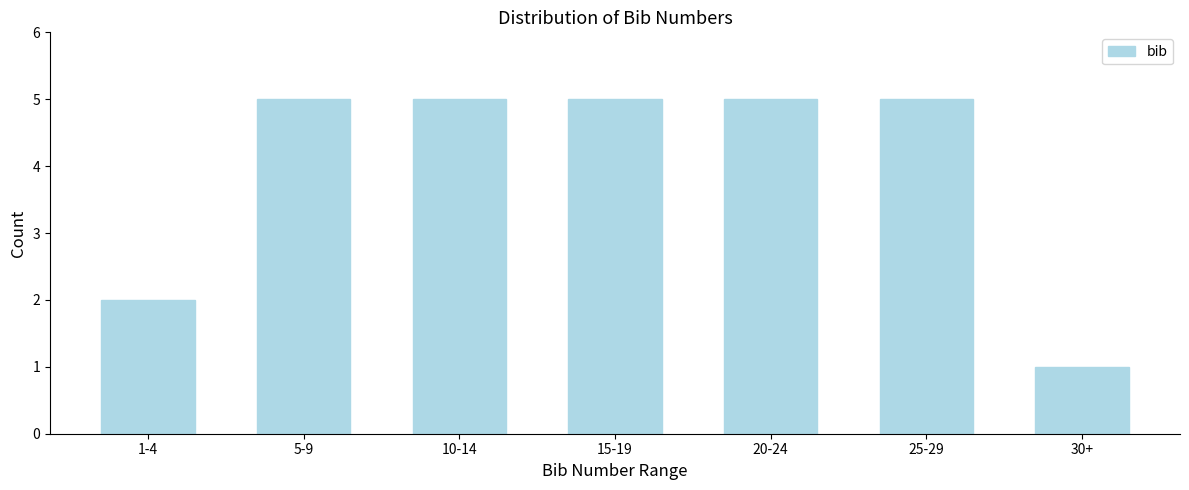

Reading right to left, extract all data points from this chart.

1	5	5	5	5	5	2